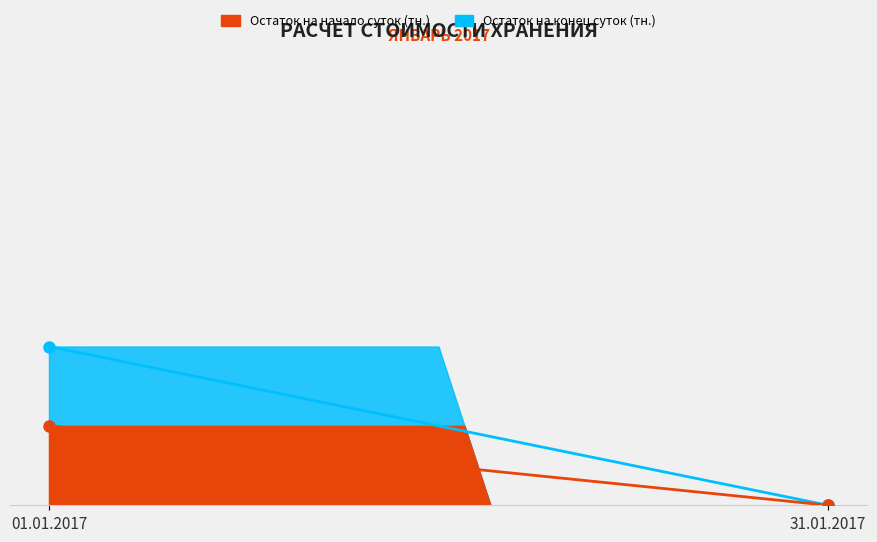

What is the maximum value for Остаток на конец суток (тн.)?

0.4